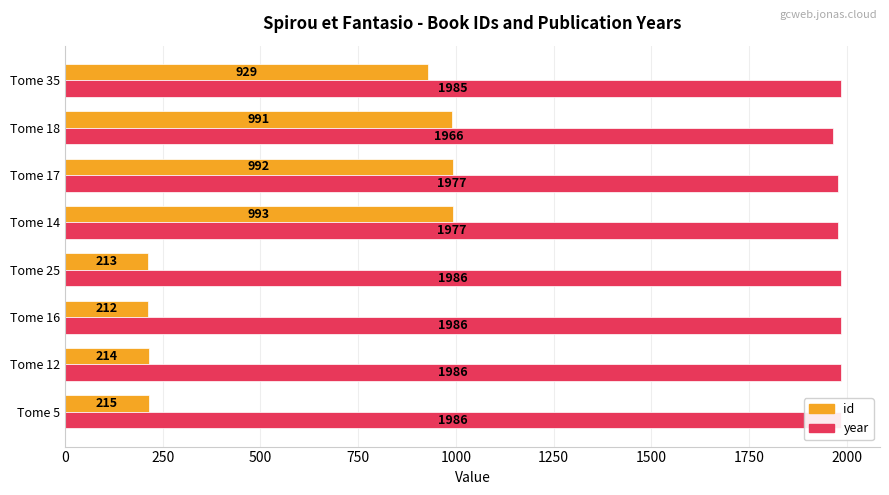

Reading left to right, extract all data points from this chart.

id: 215	214	212	213	993	992	991	929
year: 1986	1986	1986	1986	1977	1977	1966	1985